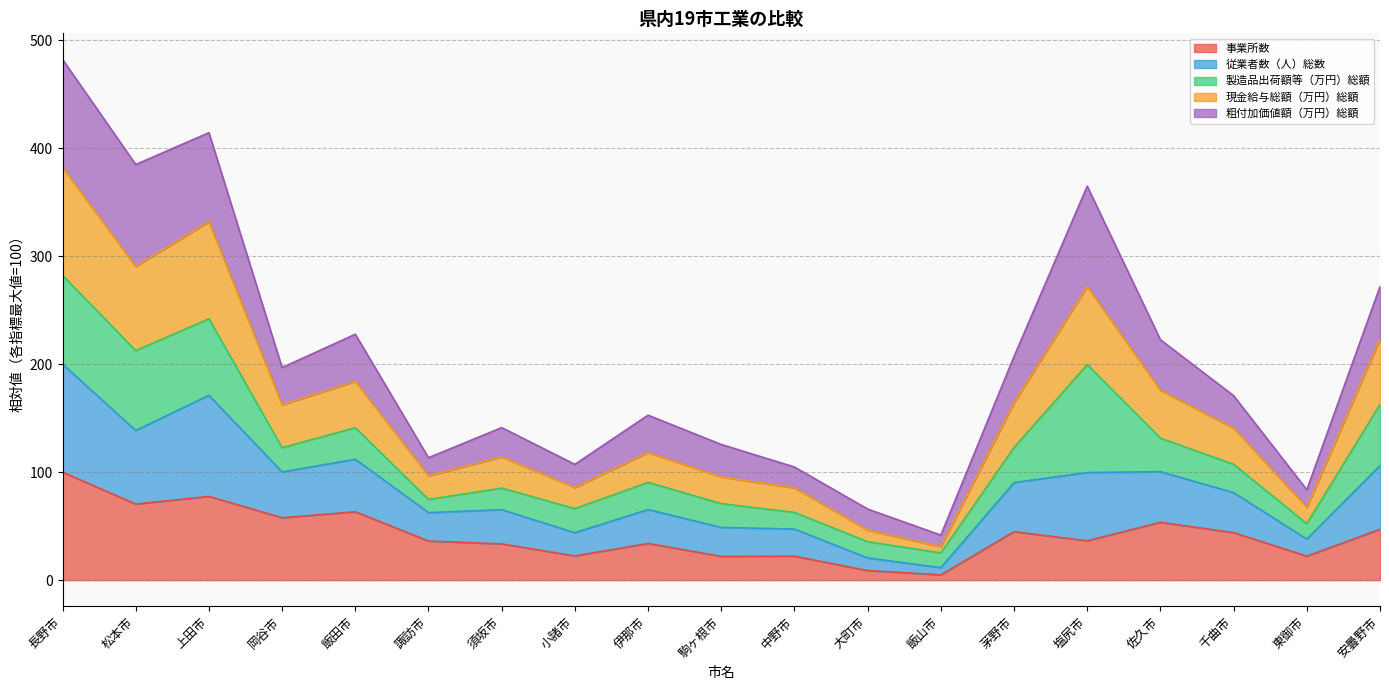

Which has a higher value, 伊那市 or 東御市?

伊那市